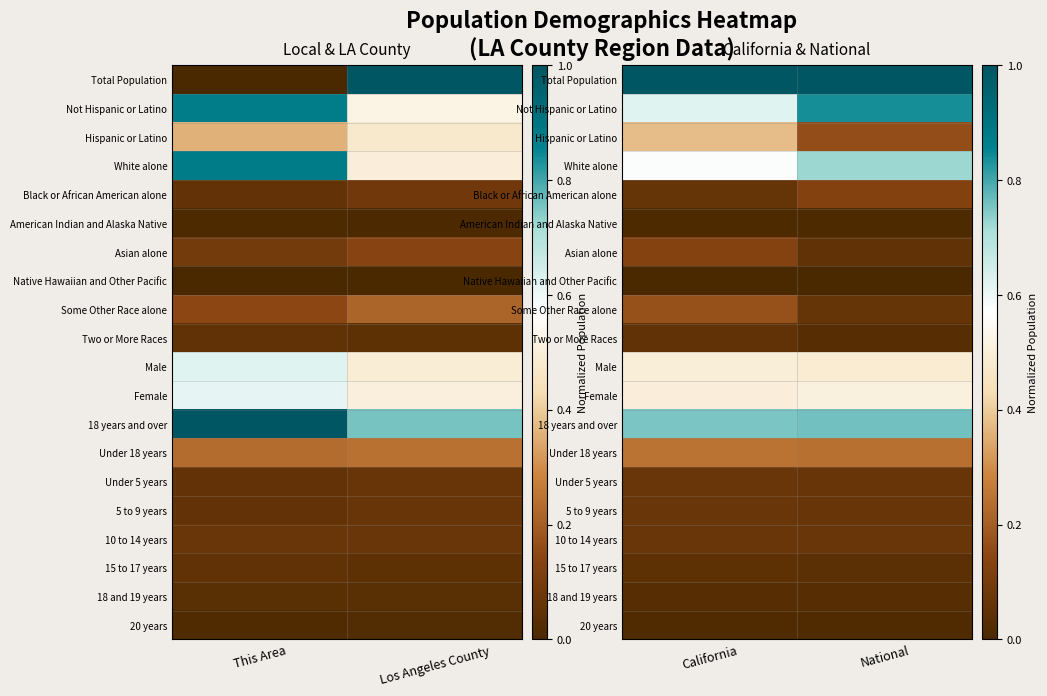

What is the spread (max minus min) of values at National?

1.0